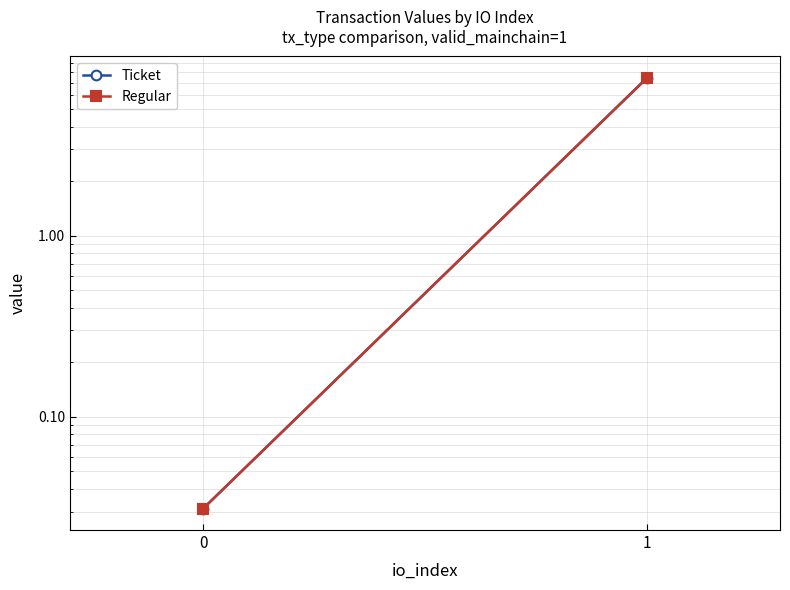

What is the value of the Ticket point at the 2nd from the left?

7.4